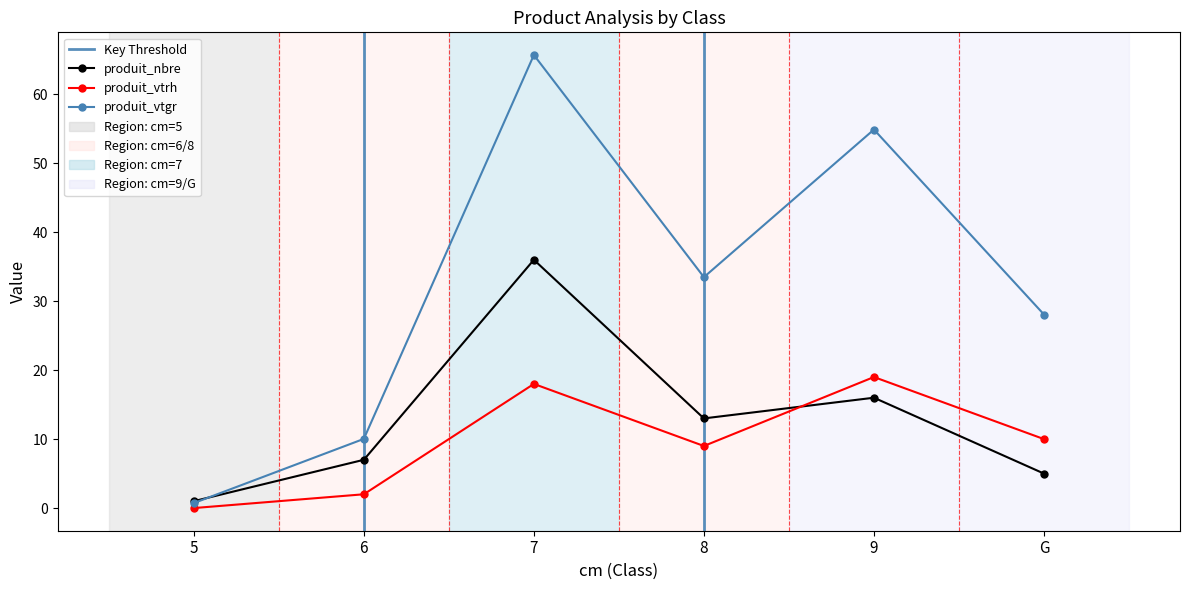

What is the sum of the produit_nbre values at G and 8?

18.0